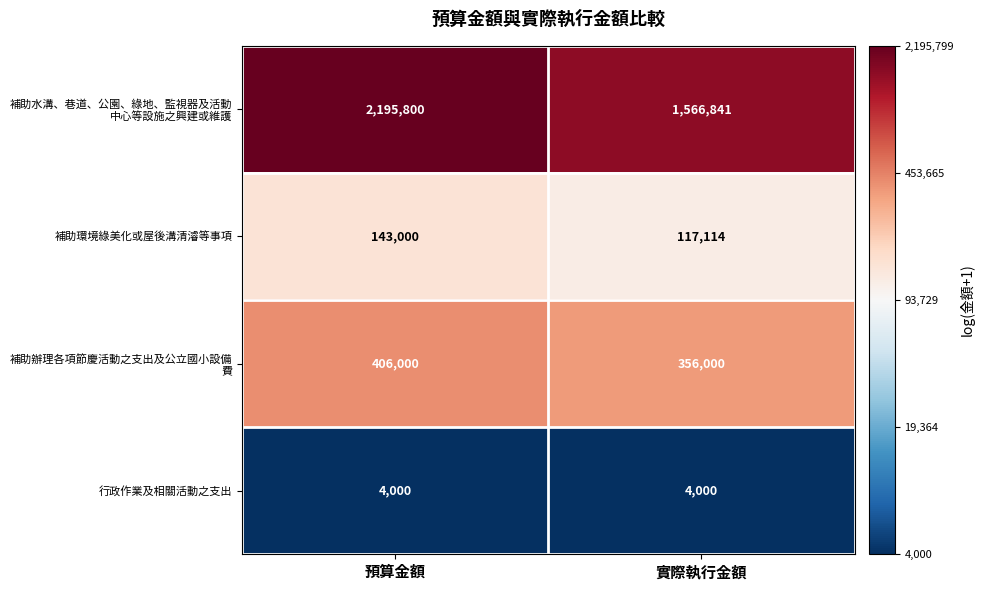

List the labels in order of 補助環境綠美化或屋後溝清濬等事項 value, smallest first.

實際執行金額, 預算金額